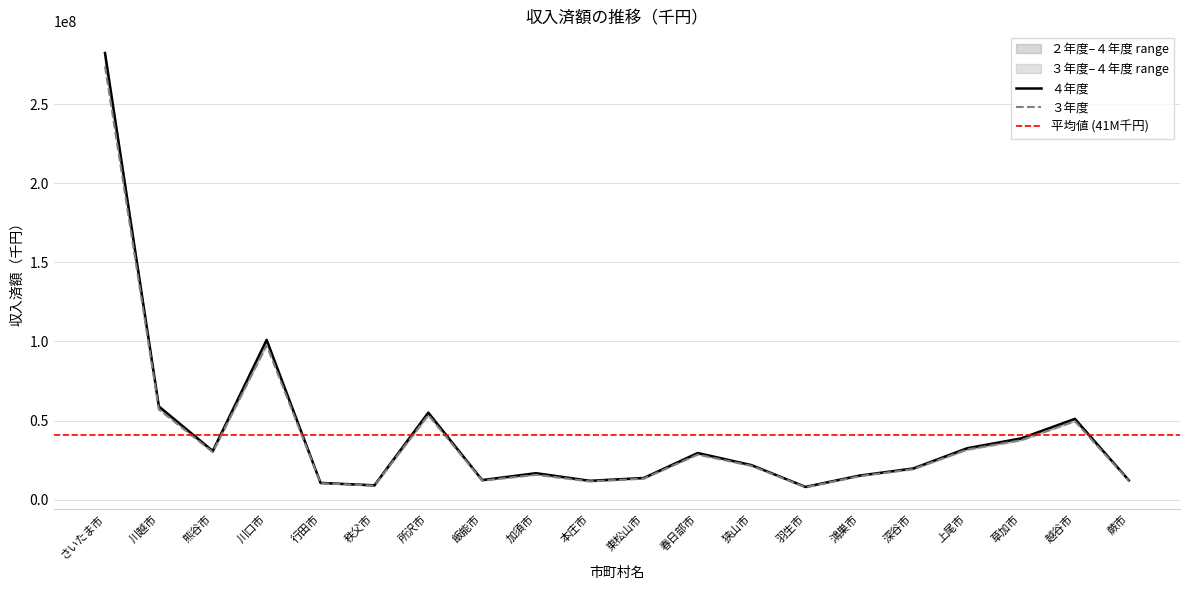

True or false: ２年度 and ３年度 intersect in this chart.

False